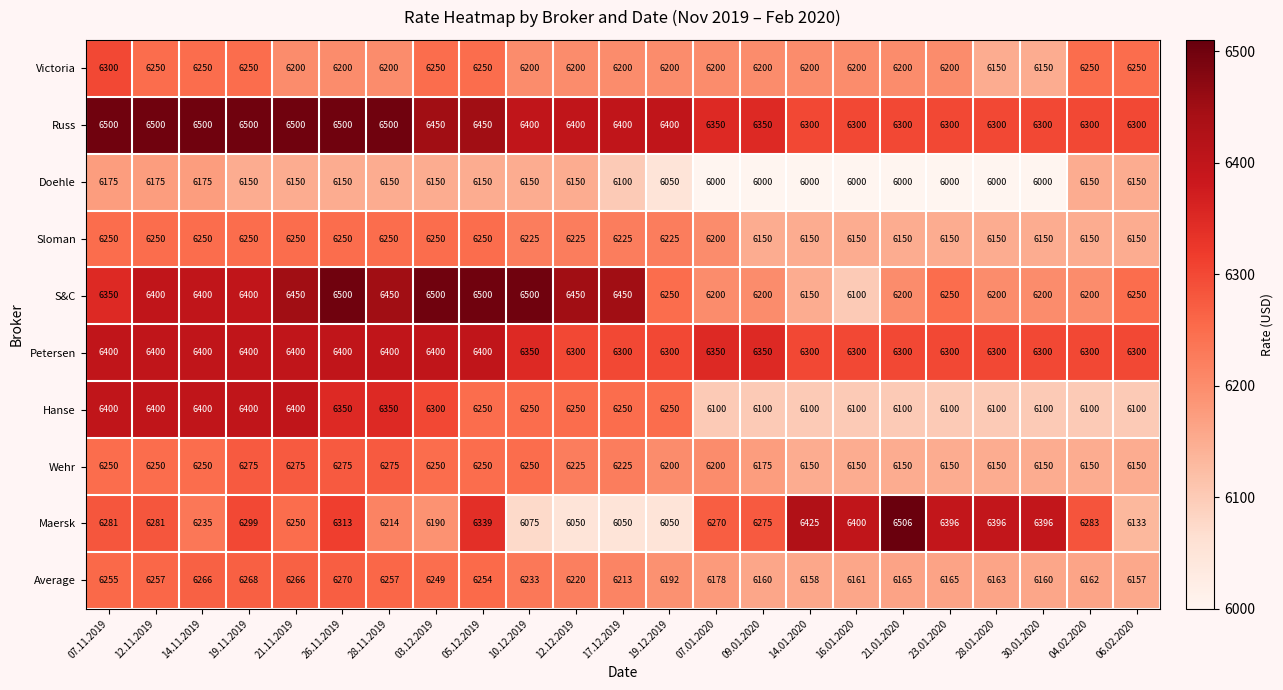

What is the smallest value displayed?

6000